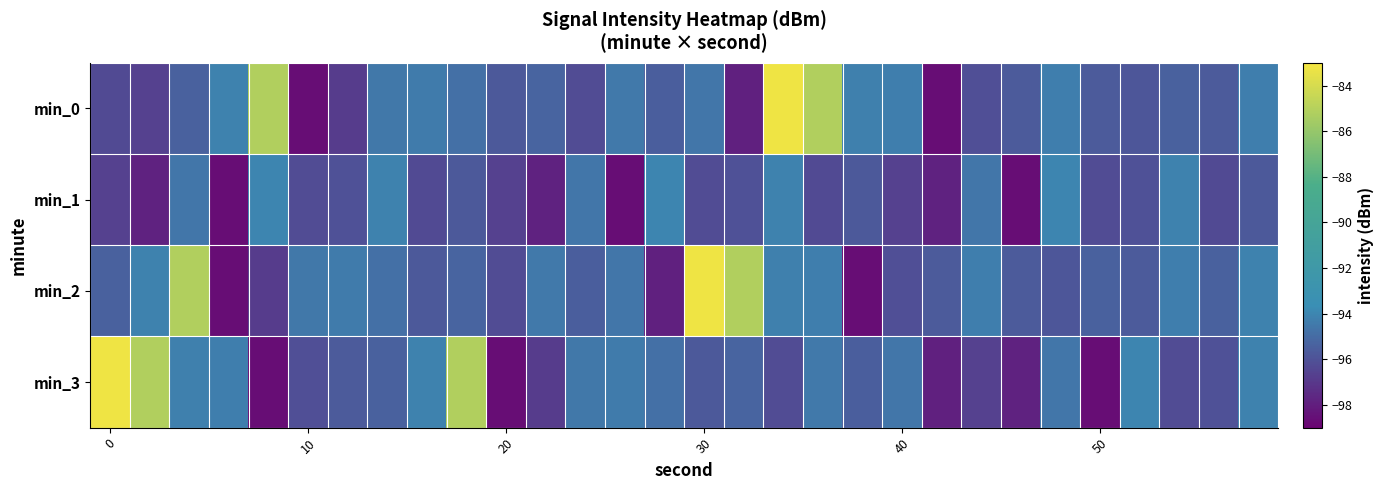

At which category is the sum across all series the highest?

17